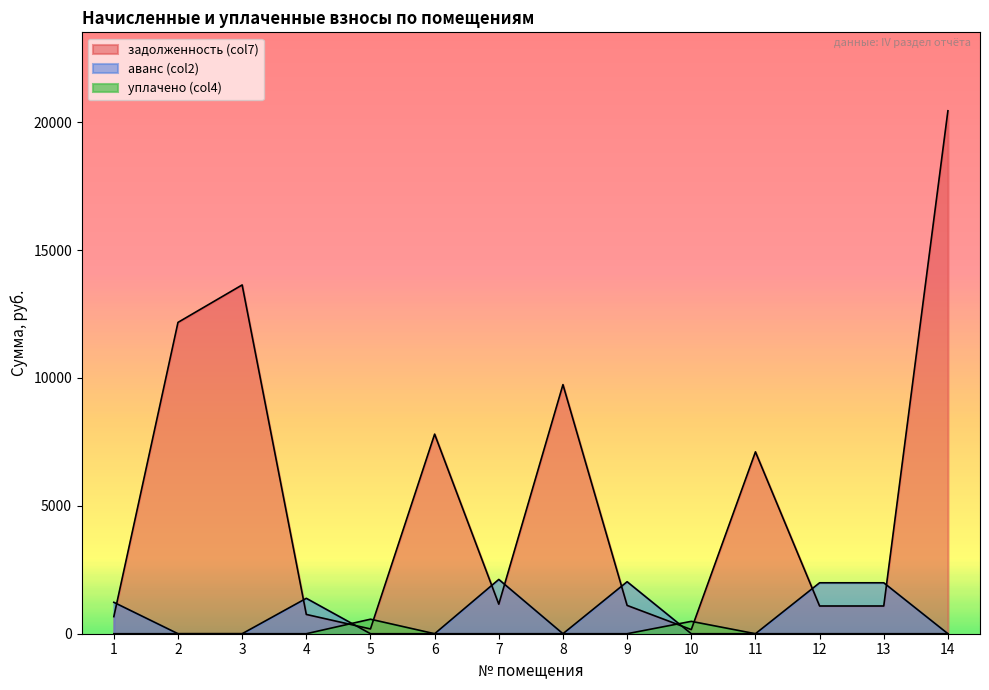

What is the total value across all series at 11?

7110.2